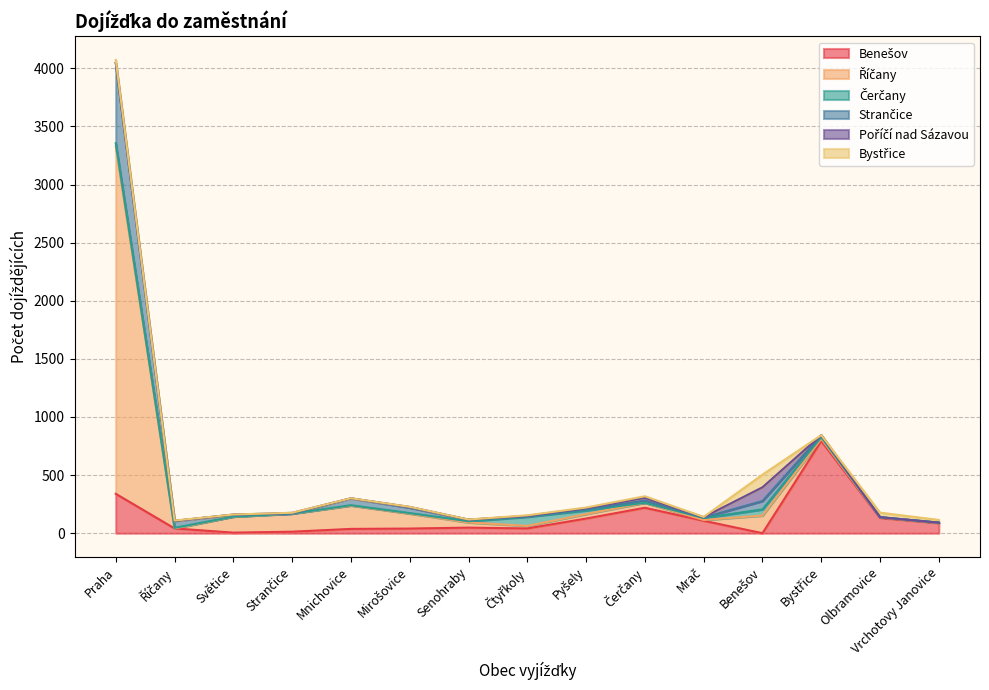

At which category is the sum across all series the highest?

Praha